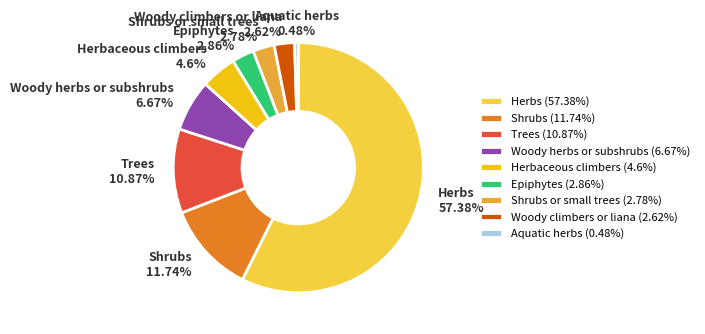

Which slice represents more than half of the pie?

Herbs